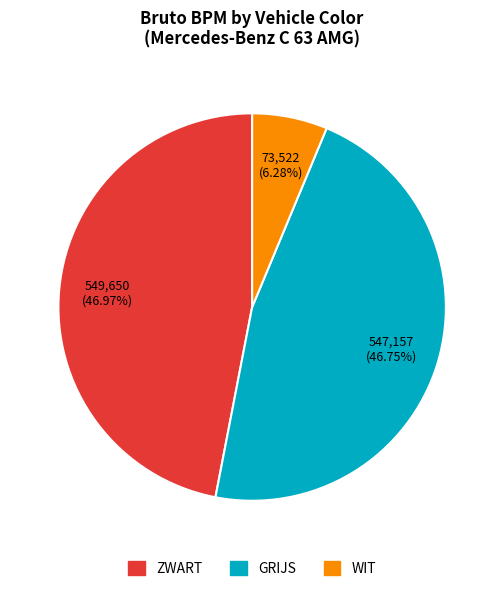

To the nearest percent, what is the difference between the largest and smallest slice percentages?

41%